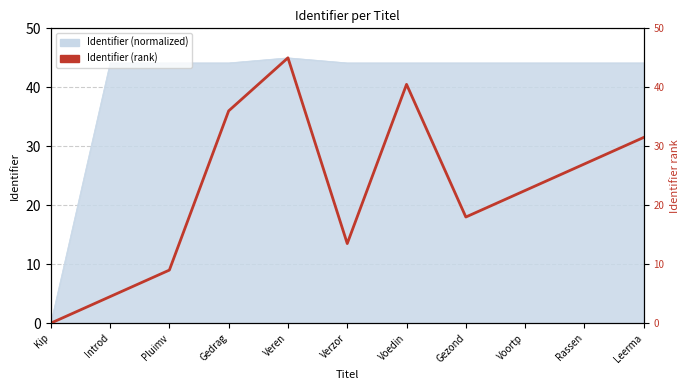

Which category has the highest value across all series?

Veren